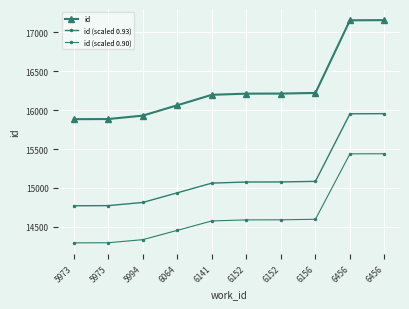

Rank the series by their average value, from lowest to highest.

id (scaled 0.90), id (scaled 0.93), id